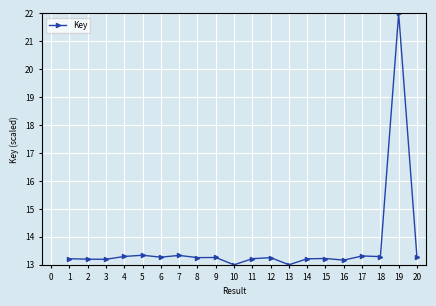

What is the difference between the second highest and minimum values?

0.3